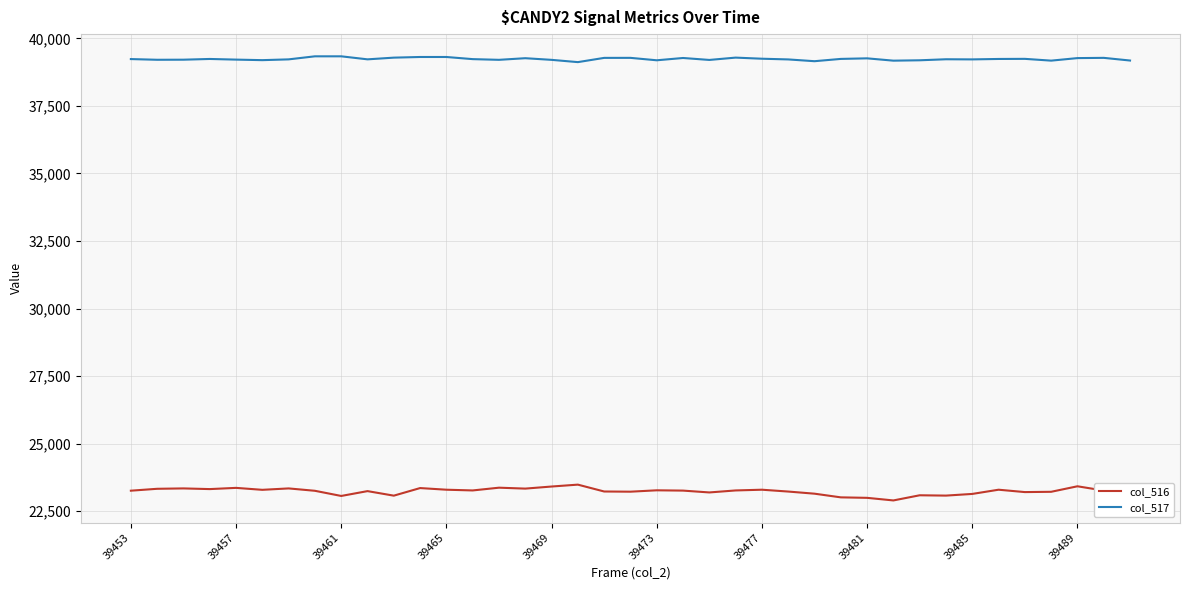

Which series has the widest spread of values?

col_516